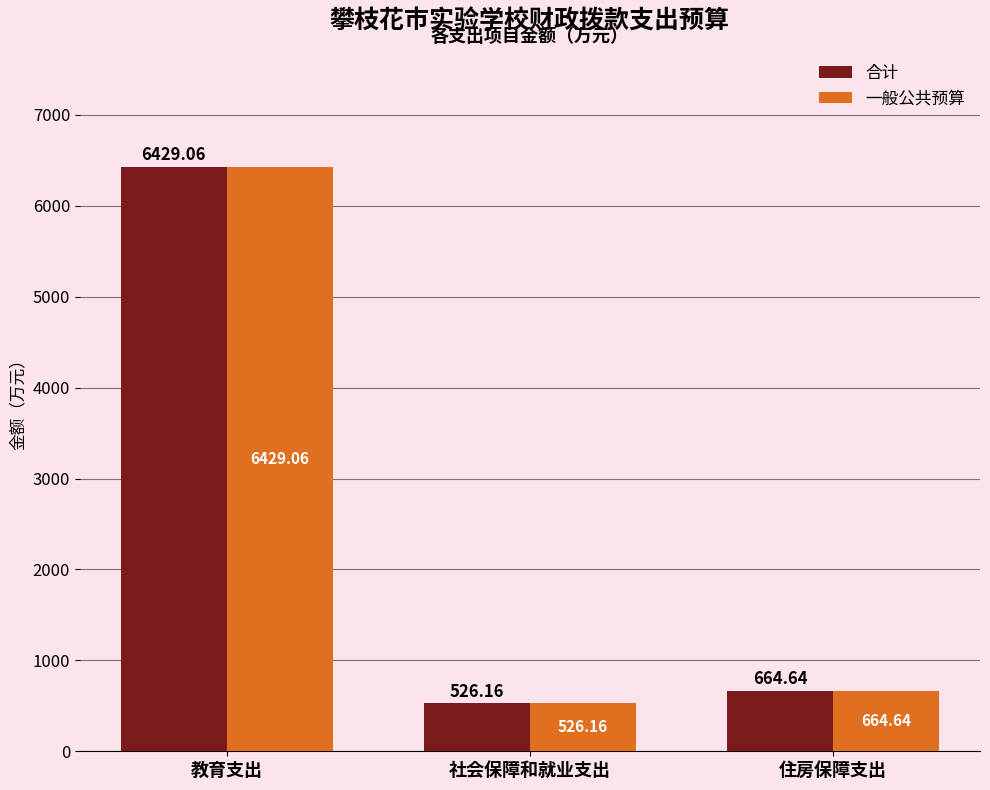

How many bars are there in each group?

2